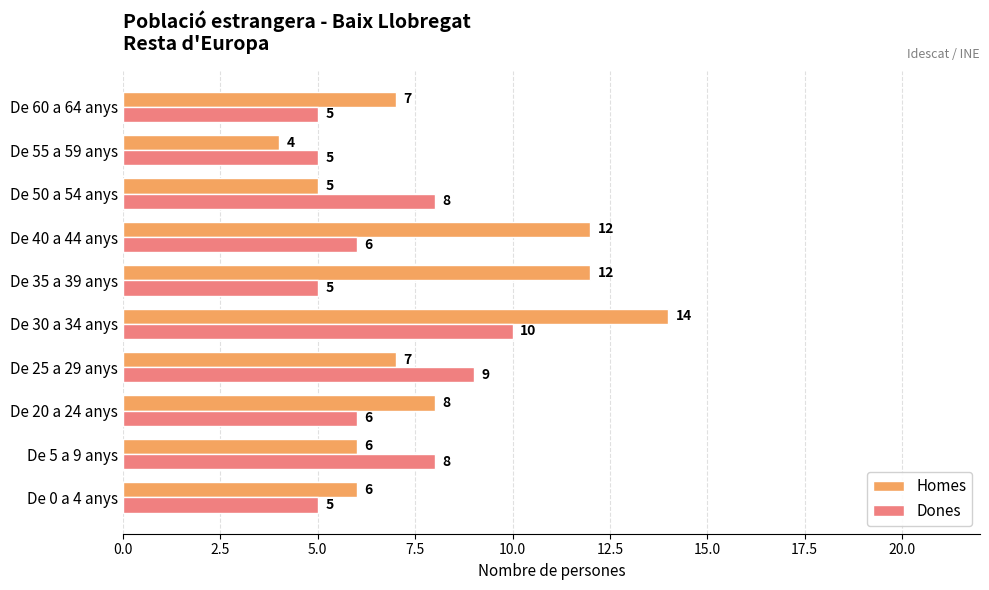

Which series has the largest total across all categories?

Homes